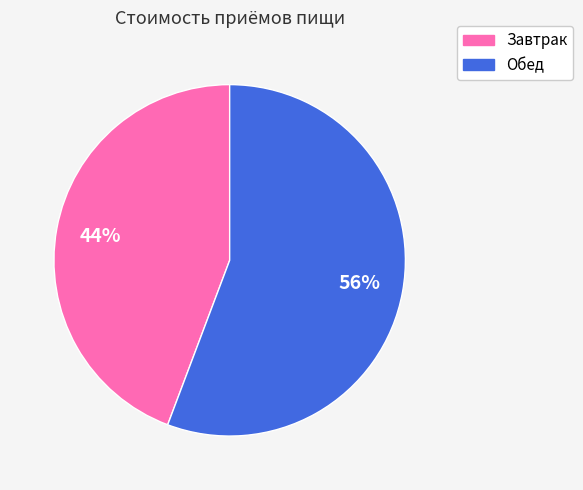

Rank the categories by value from lowest to highest.

Завтрак, Обед